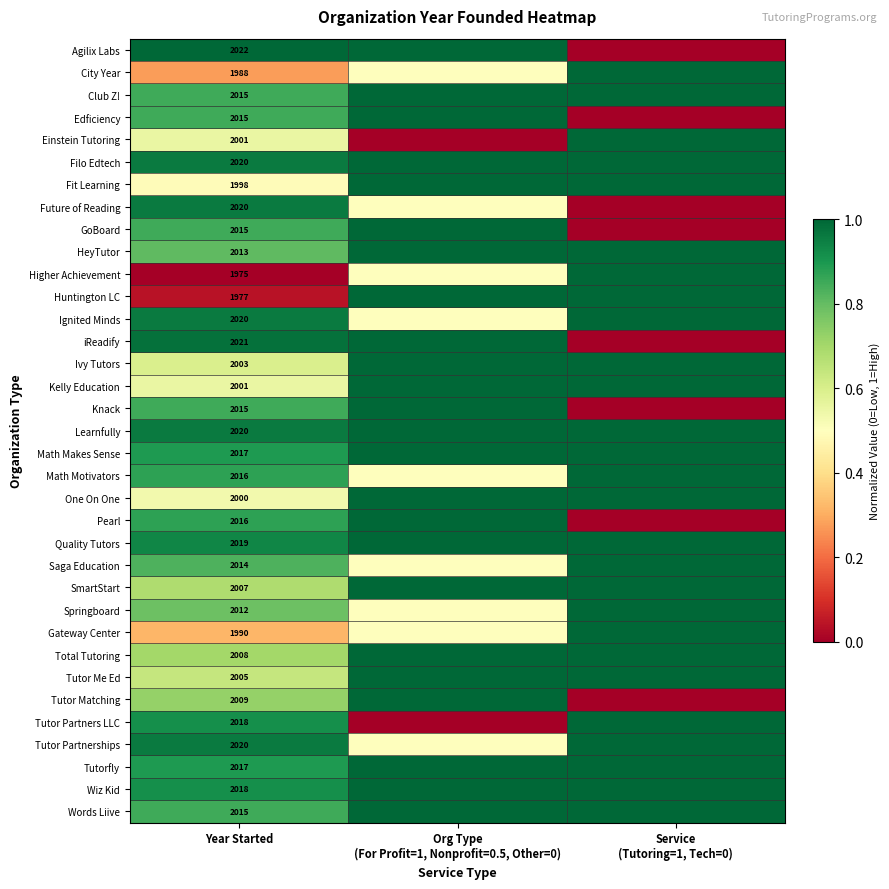

The value of Tutor Matching at Year Started is 1111.7. True or false?

False